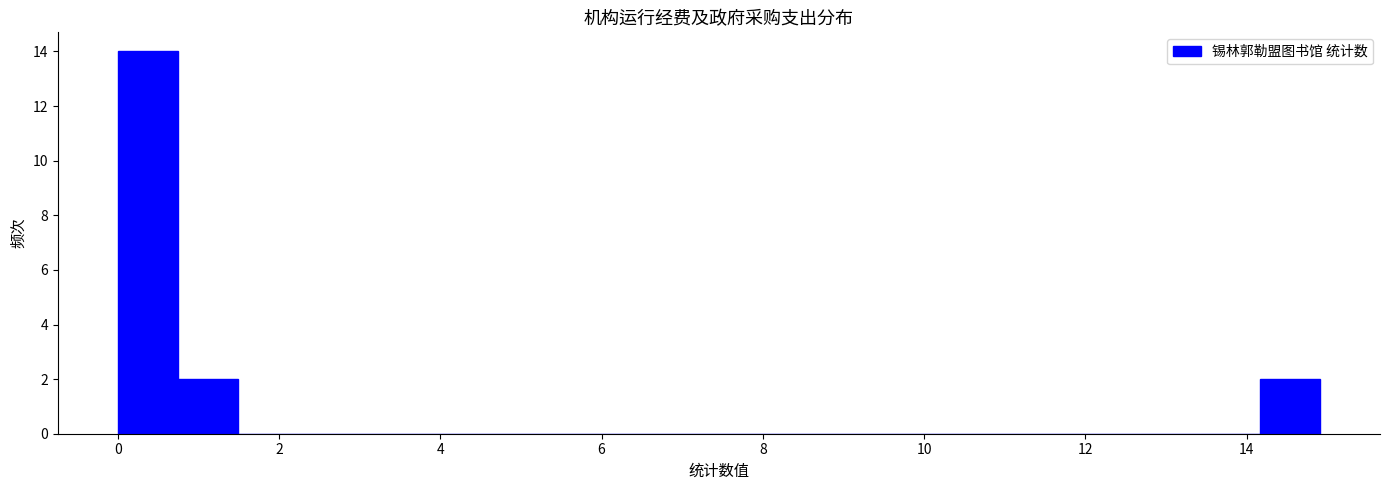

Read against the x-axis, roughly where is the centre of the tallest bar?

0.4